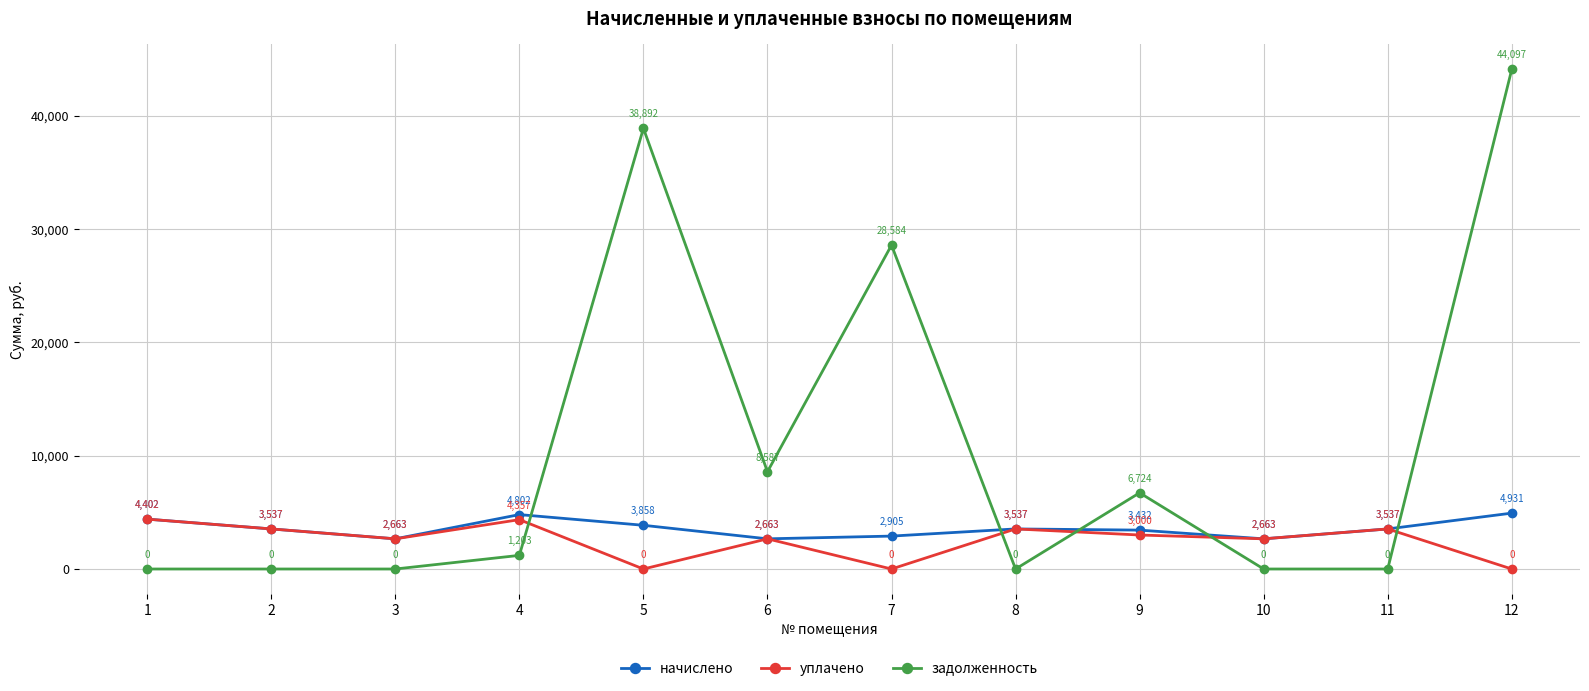

What is the difference between the highest and lowest values at 4?

3598.5